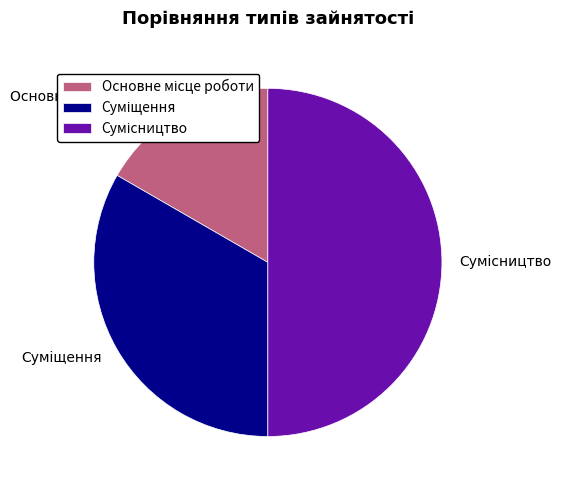

Count the number of slices in the pie.

3